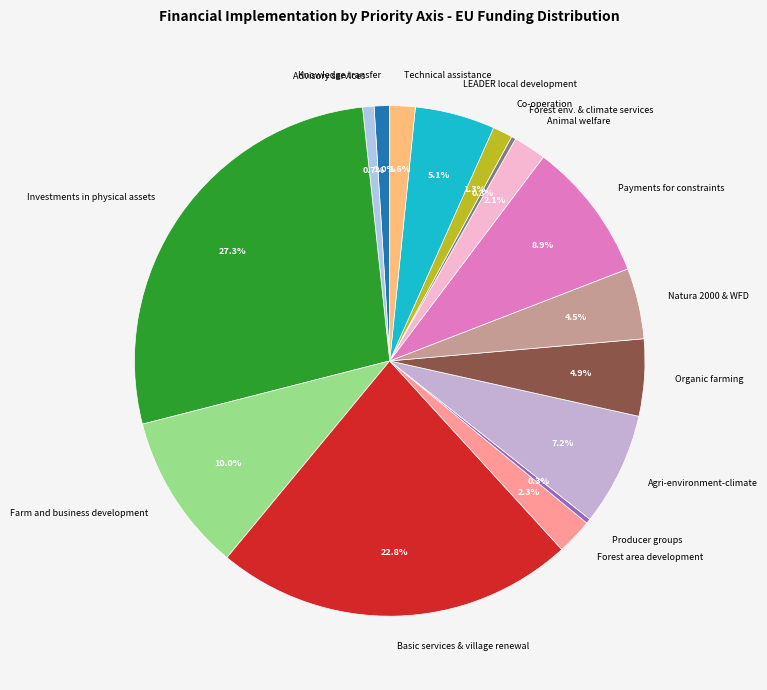

How many segments does this pie chart have?

16